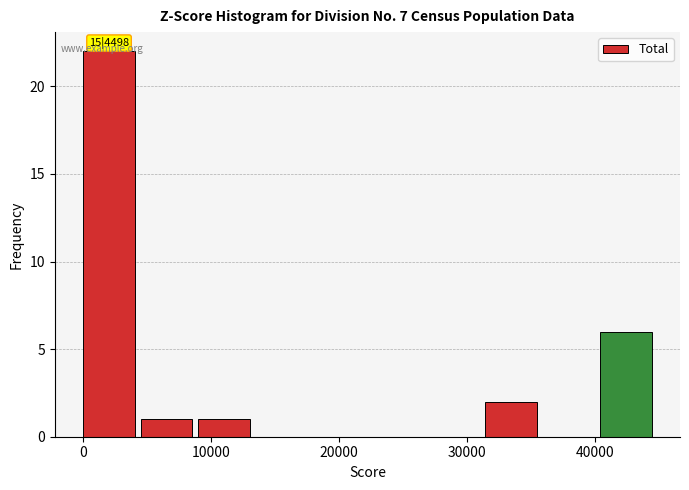

Which range on the x-axis has the tallest bar?

0 to 4000